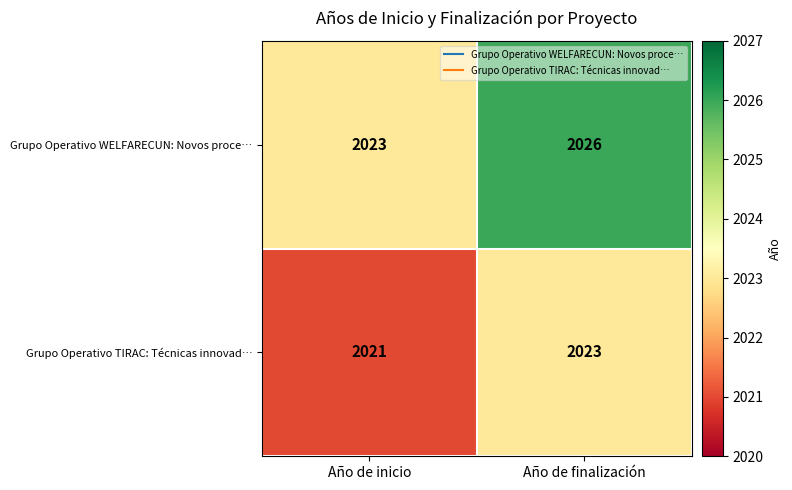

List the series in order of their overall mean, highest first.

Grupo Operativo WELFARECUN: Novos proce…, Grupo Operativo TIRAC: Técnicas innovad…